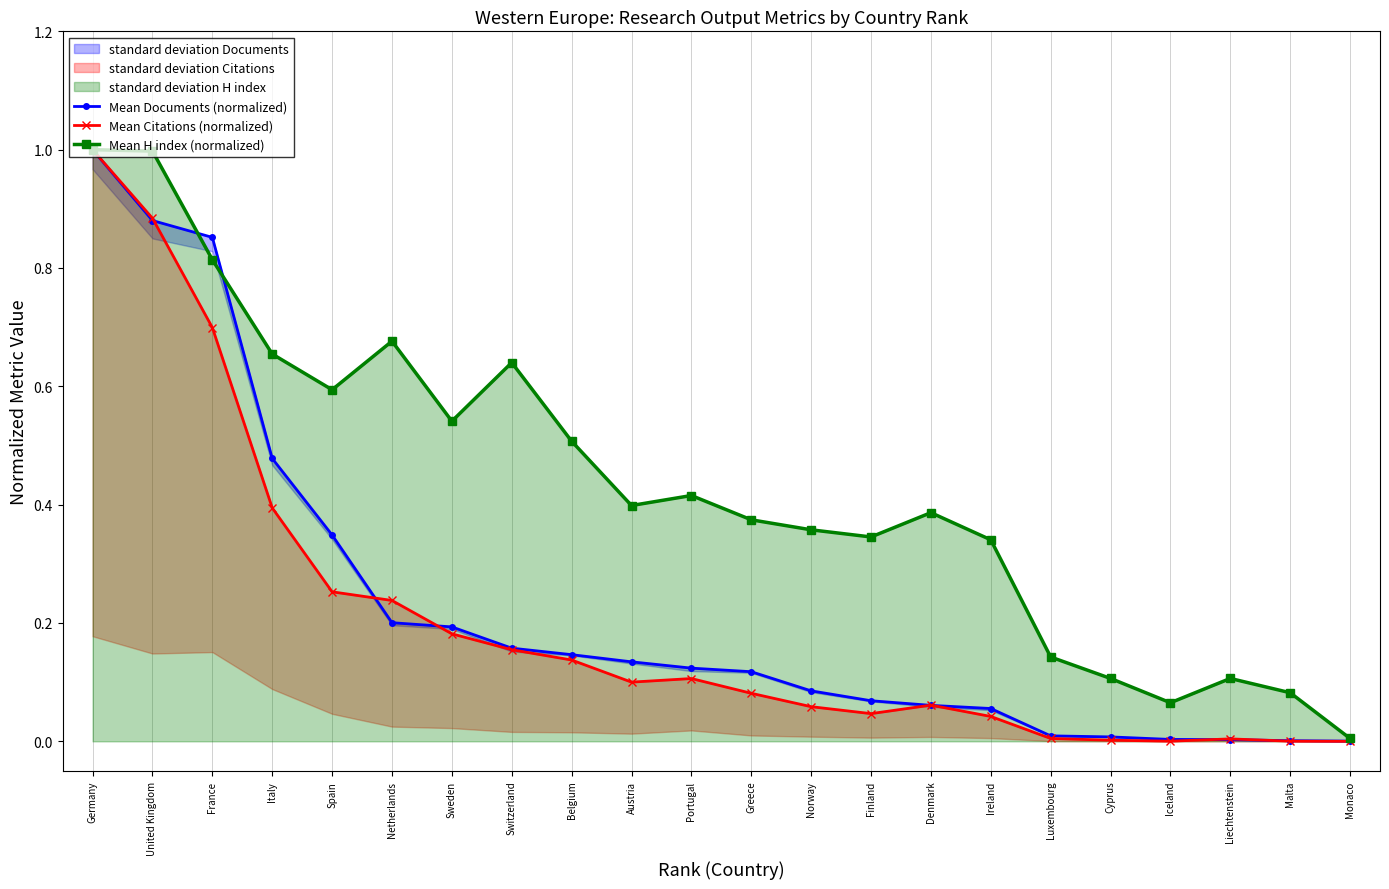

The Mean H index (normalized) series shows 0.0 at Monaco. True or false?

True